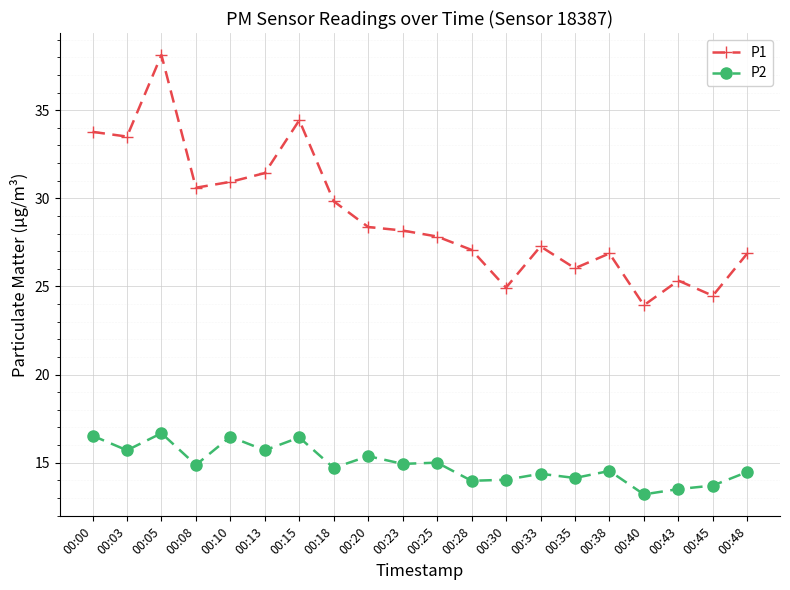

How many lines are shown in the chart?

2